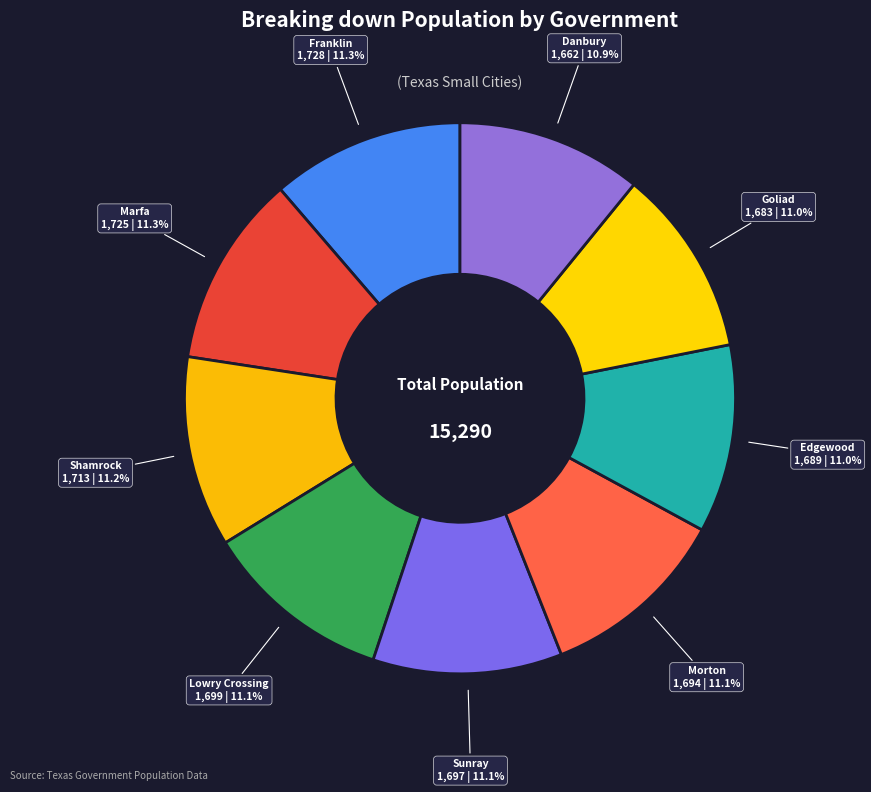

Is there any slice that represents more than half of the pie?

No